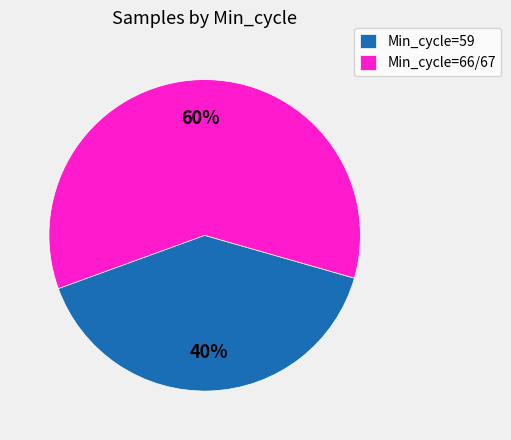

Between Min_cycle=66/67 and Min_cycle=59, which is larger?

Min_cycle=66/67